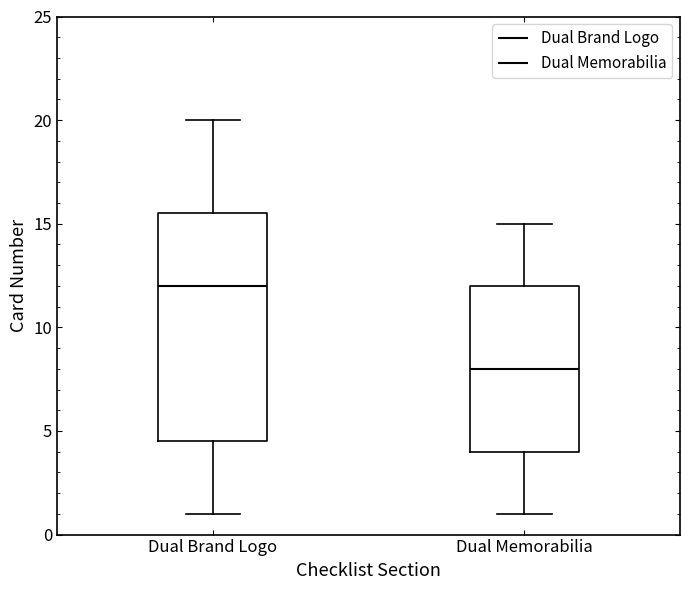

Reading left to right, transcribe this box plot: for each box, give where its median line is, the range the box spans, and where its two whiskers end, as read against the y-axis. The values are not printed on the chart, so give them approximately, as read against the axis.

Dual Brand Logo: median 12.0, box 4.5 to 15.5, whiskers 1.0 to 20.0
Dual Memorabilia: median 8.0, box 4.0 to 12.0, whiskers 1.0 to 15.0